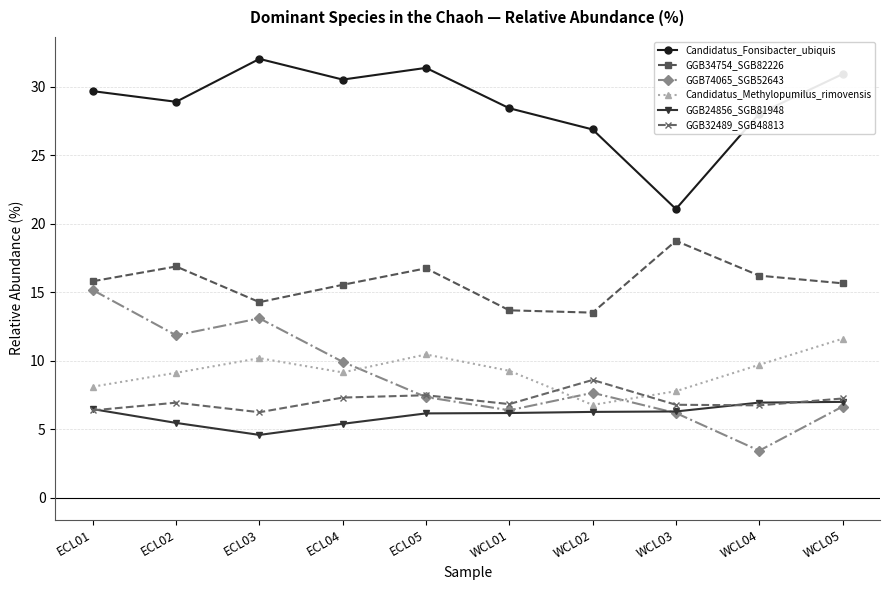

What is the approximate value of GGB34754_SGB82226 at ECL04?

15.5